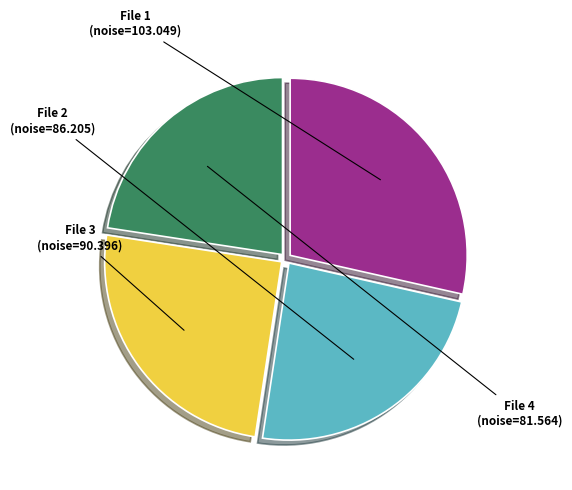

Is there any slice that represents more than half of the pie?

No